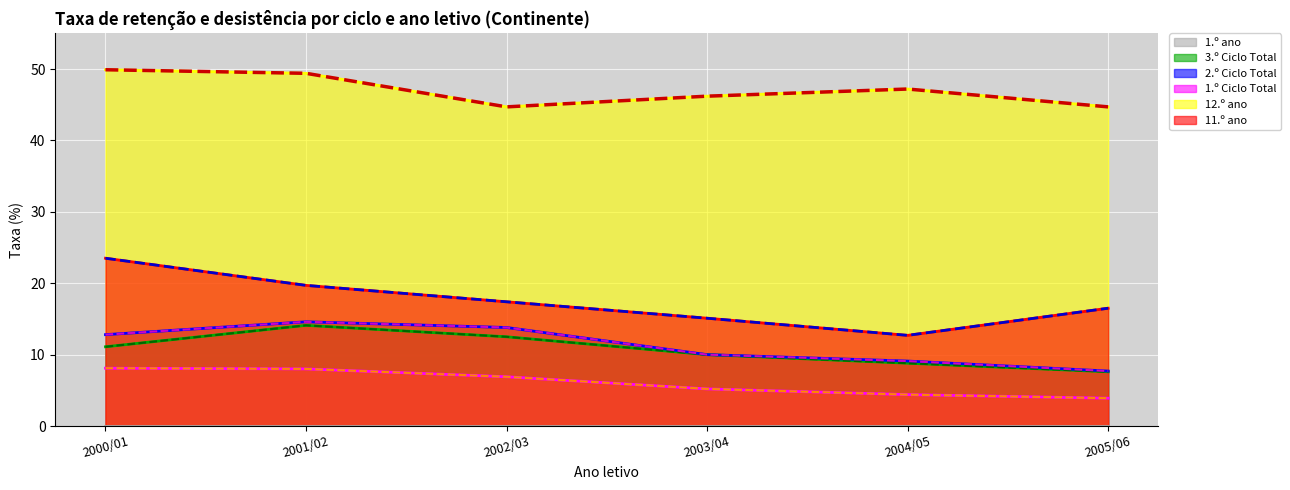

True or false: 11.º ano and 2.º Ciclo Total intersect in this chart.

False